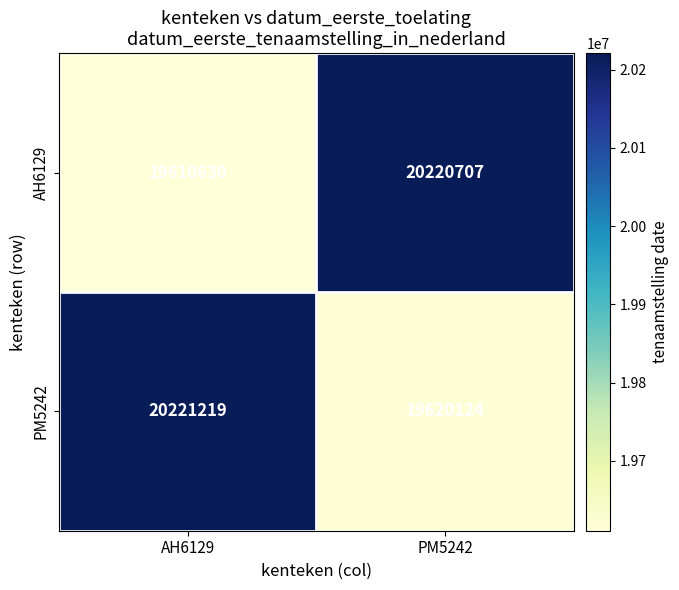

What is the total value across all series at AH6129?

39831849